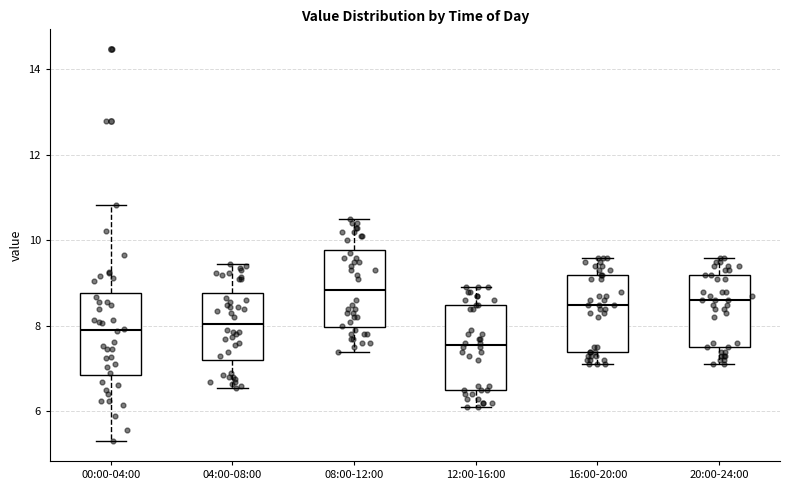

Reading left to right, transcribe this box plot: for each box, give where its median line is, the range the box spans, and where its two whiskers end, as read against the y-axis. The values are not printed on the chart, so give them approximately, as read against the axis.

00:00-04:00: median 8.0, box 6.8 to 8.8, whiskers 5.4 to 10.8
04:00-08:00: median 8.0, box 7.2 to 8.8, whiskers 6.6 to 9.4
08:00-12:00: median 8.8, box 8.0 to 9.8, whiskers 7.4 to 10.6
12:00-16:00: median 7.6, box 6.6 to 8.6, whiskers 6.2 to 9.0
16:00-20:00: median 8.6, box 7.4 to 9.2, whiskers 7.2 to 9.6
20:00-24:00: median 8.6, box 7.6 to 9.2, whiskers 7.2 to 9.6